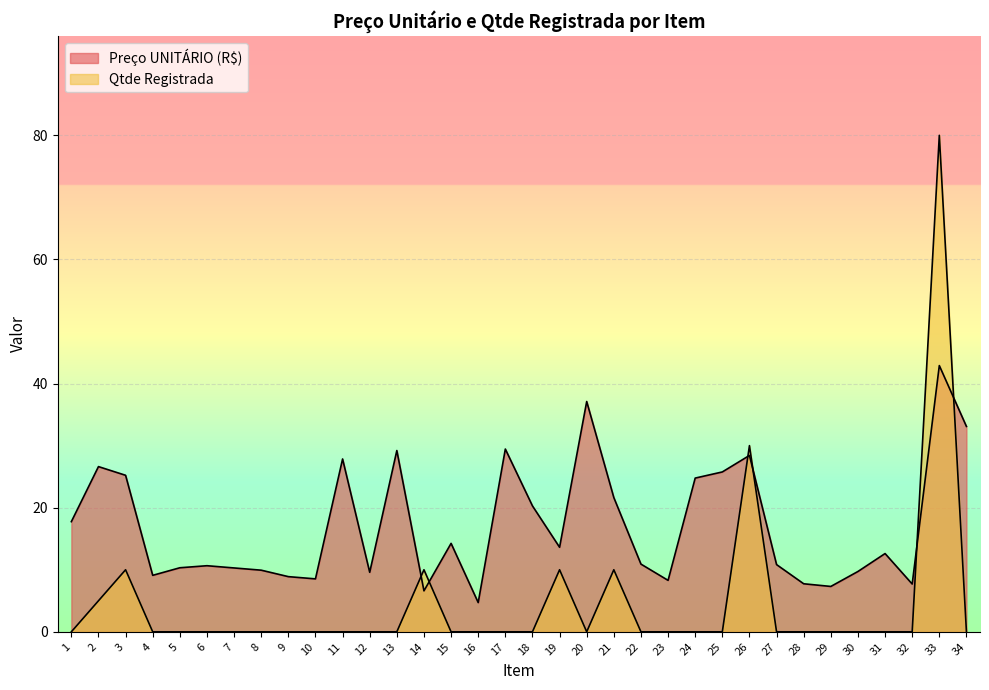

How many lines are shown in the chart?

2